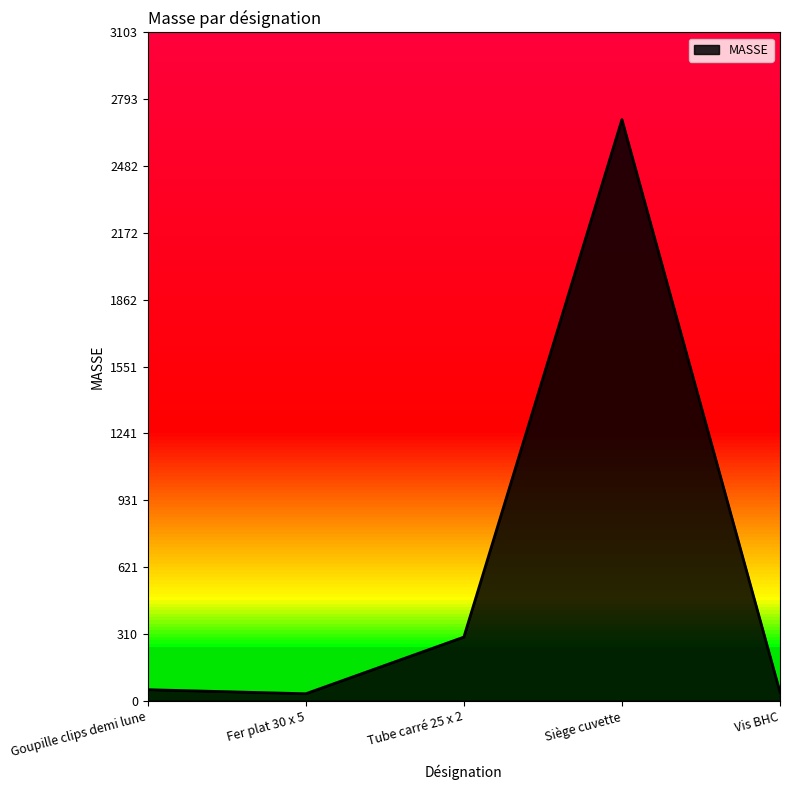

What is the average value?

623.0